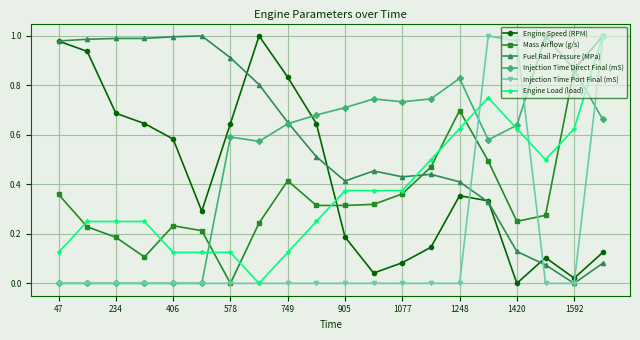

True or false: Fuel Rail Pressure (MPa) has more than 0 points higher than both neighbors.

True